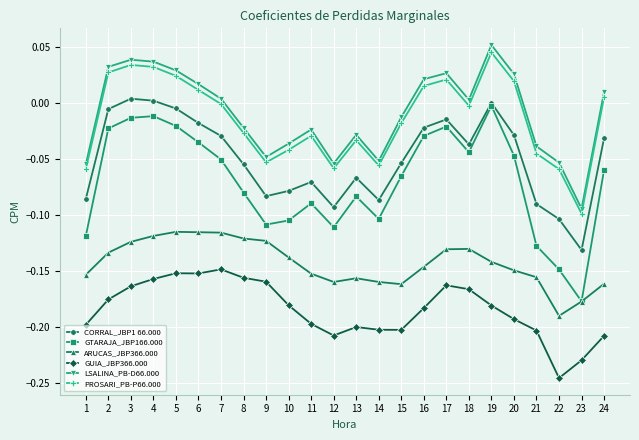

Count the number of categories in the chart.

24